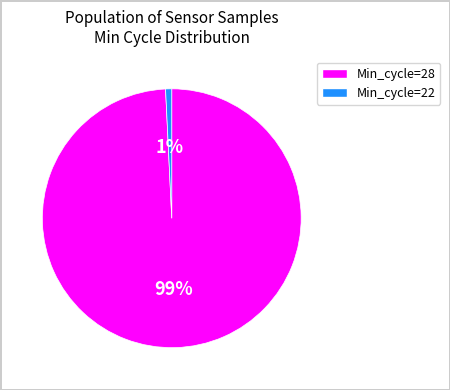

Is there a majority slice in this chart?

Yes